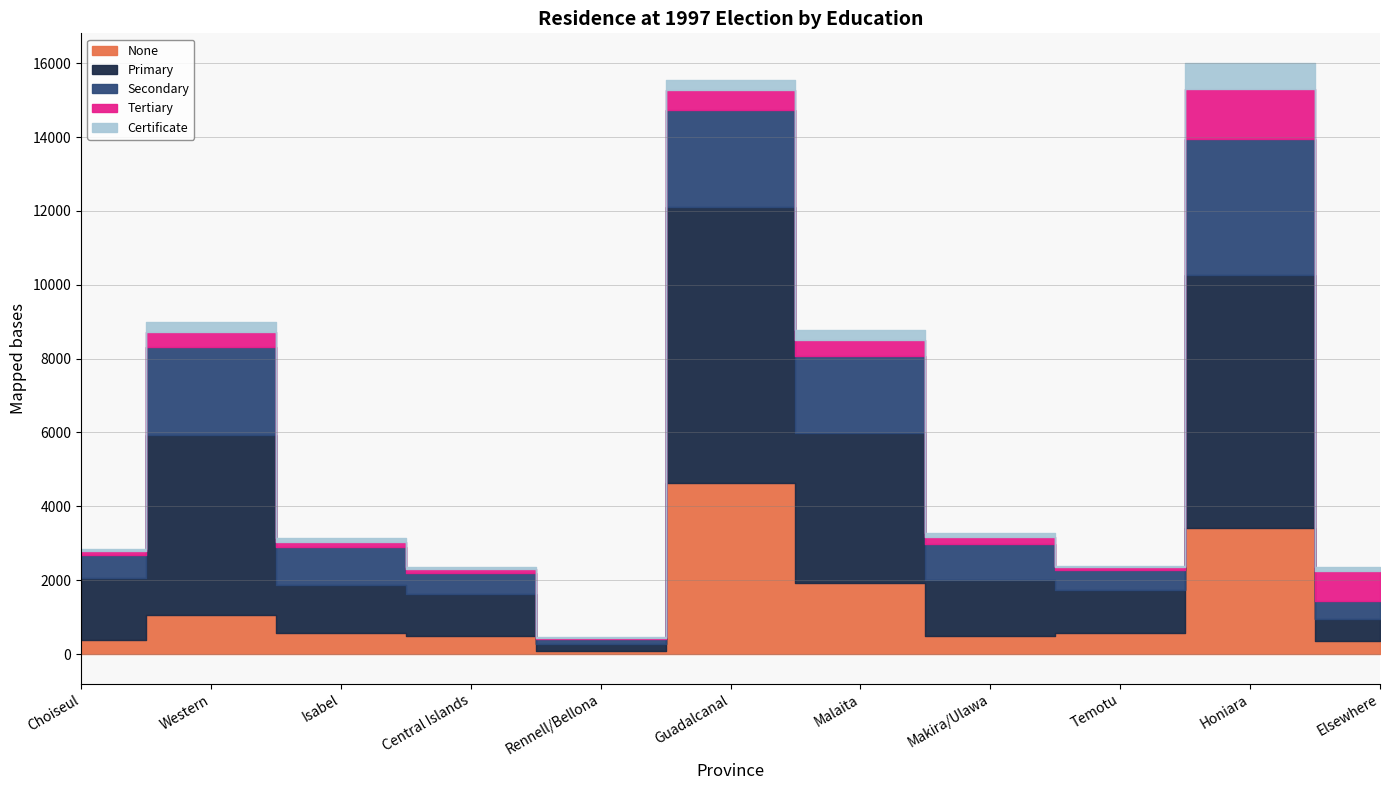

The Primary series shows 6348 at Malaita. True or false?

False